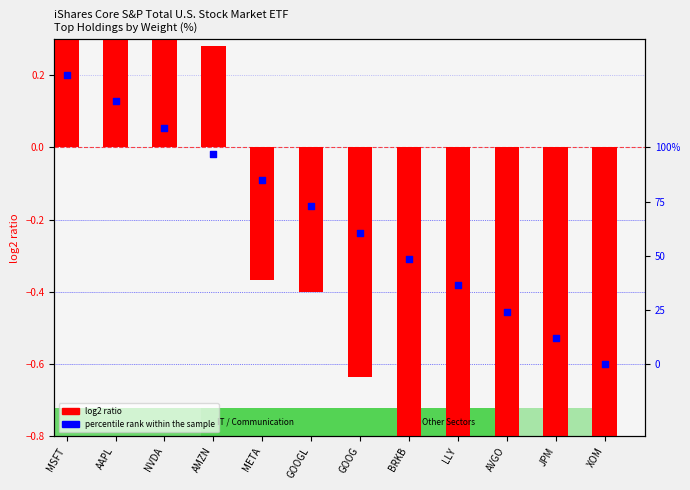

Is the value of log2 ratio at AVGO greater than the value of percentile rank within the sample at MSFT?

No